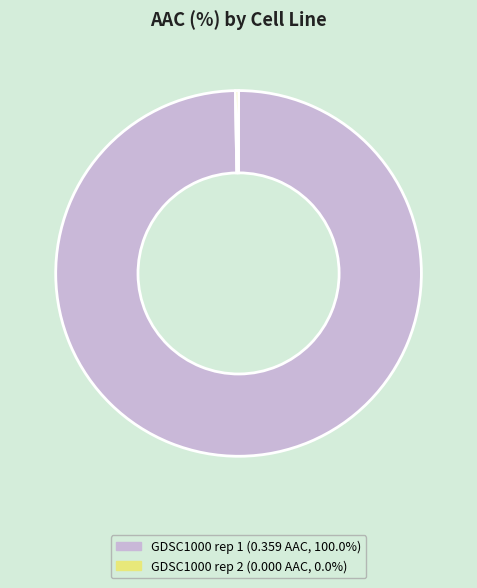

Is the sum of GDSC1000 rep 1 and GDSC1000 rep 2 greater than half?

Yes